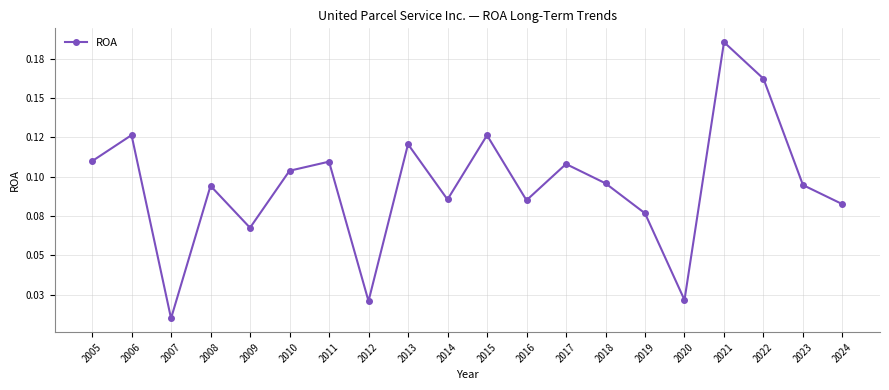

What is the sum of all values?

1.9